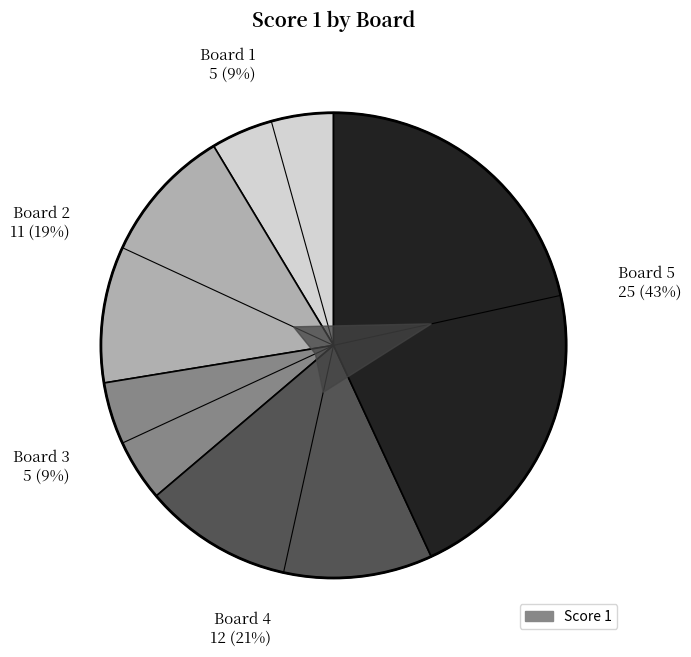

What percentage is the 5 slice, to the nearest percent?

43%